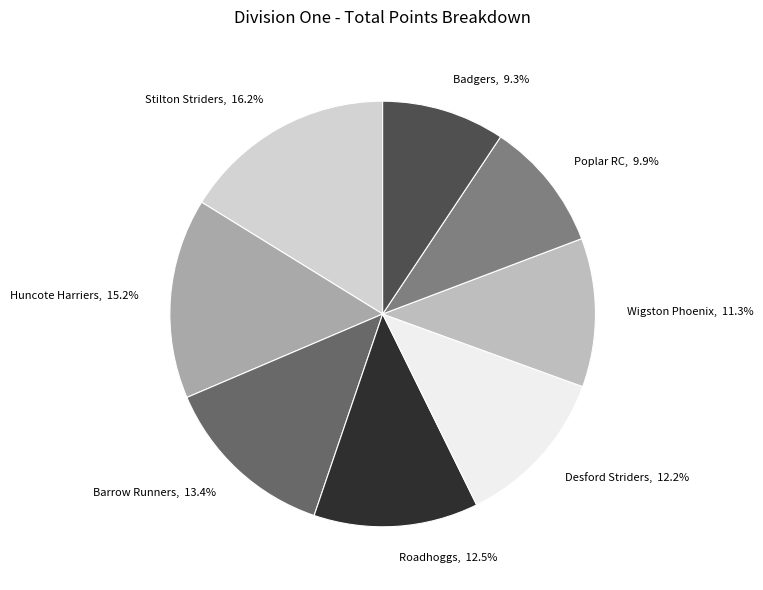

Which slice is the smallest?

Badgers